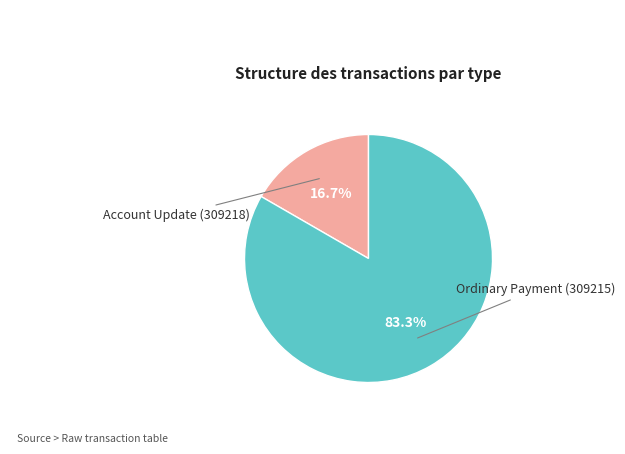

Rank the categories by value from highest to lowest.

Ordinary Payment (309215), Account Update (309218)